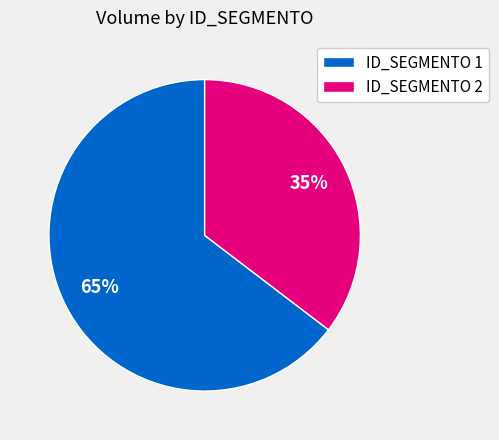

What is the smallest slice in the pie chart?

ID_SEGMENTO 2